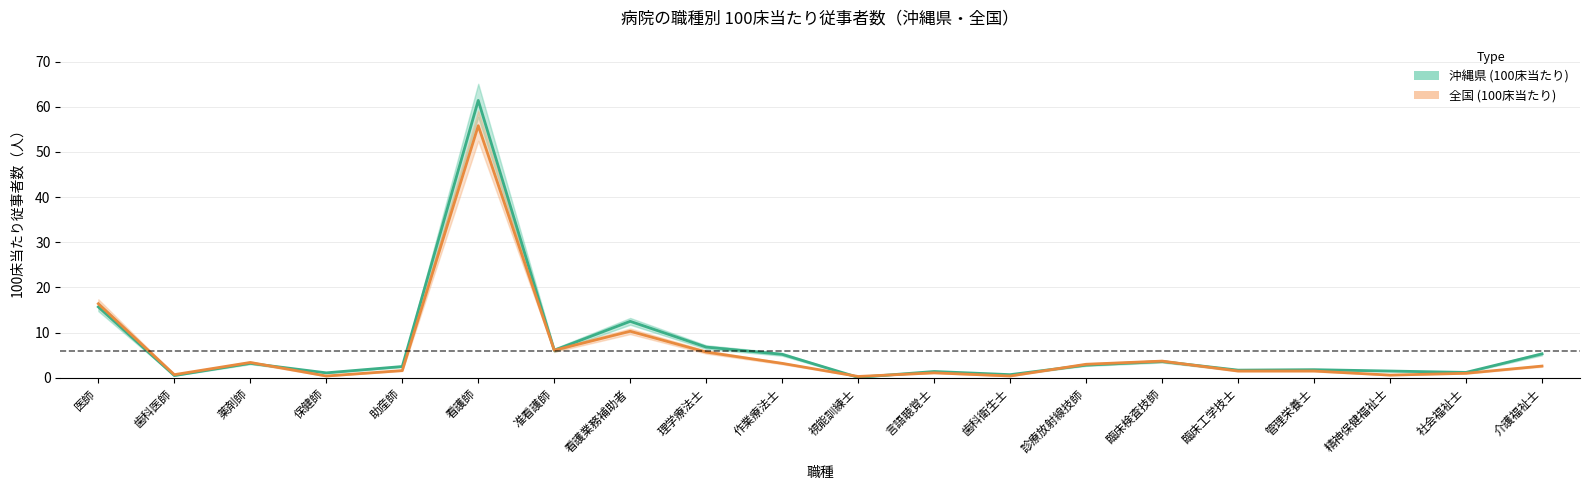

Rank the series at 介護福祉士 from highest to lowest value.

沖縄県 (100床当たり), 全国 (100床当たり)